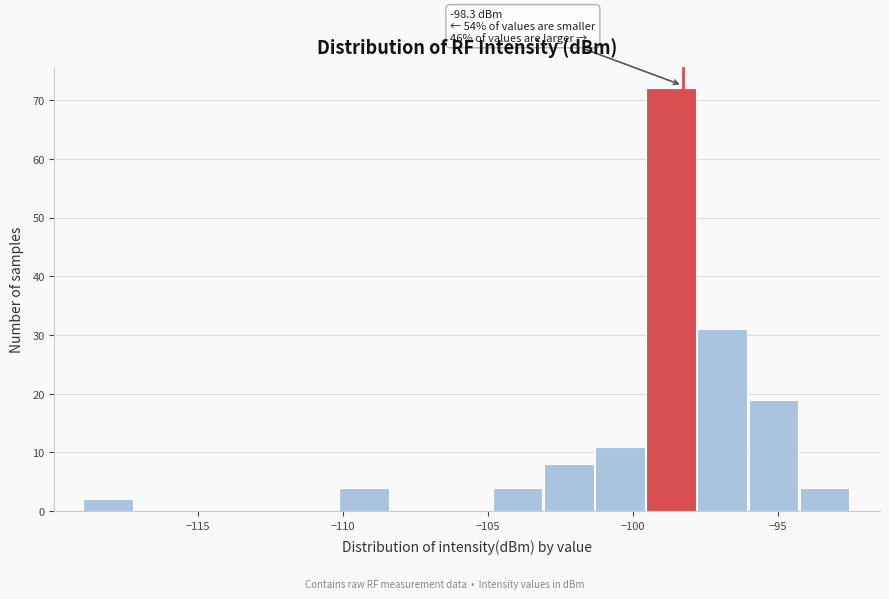

Read against the x-axis, roughly where is the centre of the tallest bar?

-98.5